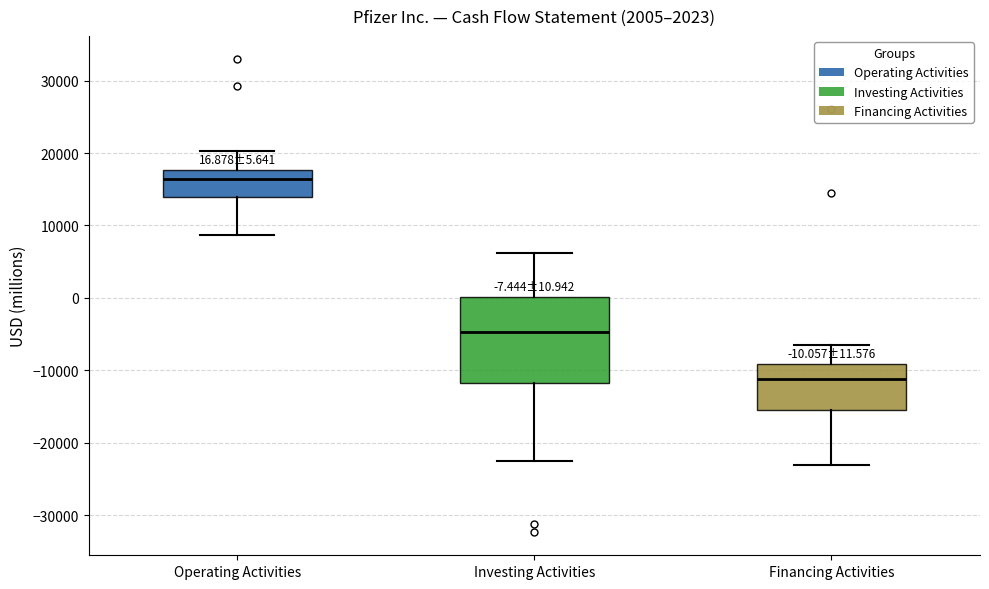

Comparing the boxes themselves (not the whiskers), which one is the tallest?

Investing Activities